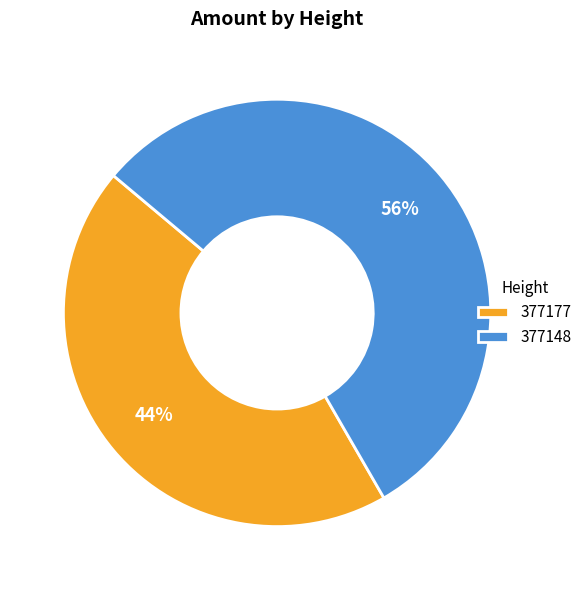

Count the number of slices in the pie.

2